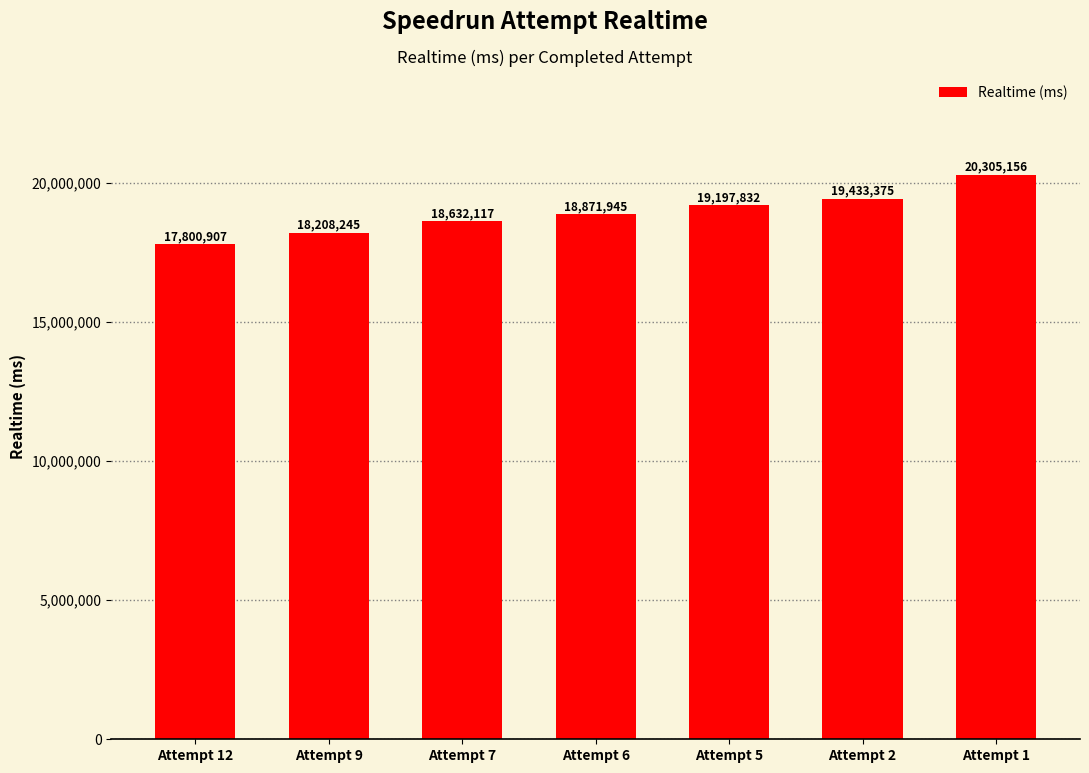

Reading left to right, extract all data points from this chart.

Attempt 12=17800907	Attempt 9=18208245	Attempt 7=18632117	Attempt 6=18871945	Attempt 5=19197832	Attempt 2=19433375	Attempt 1=20305156